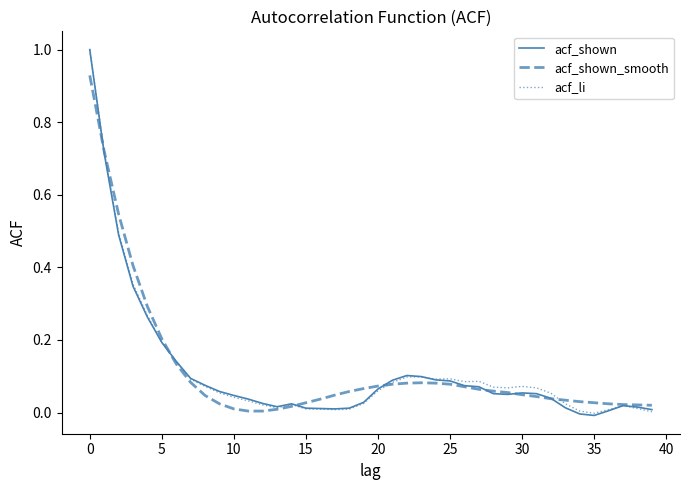

How many lines are shown in the chart?

3